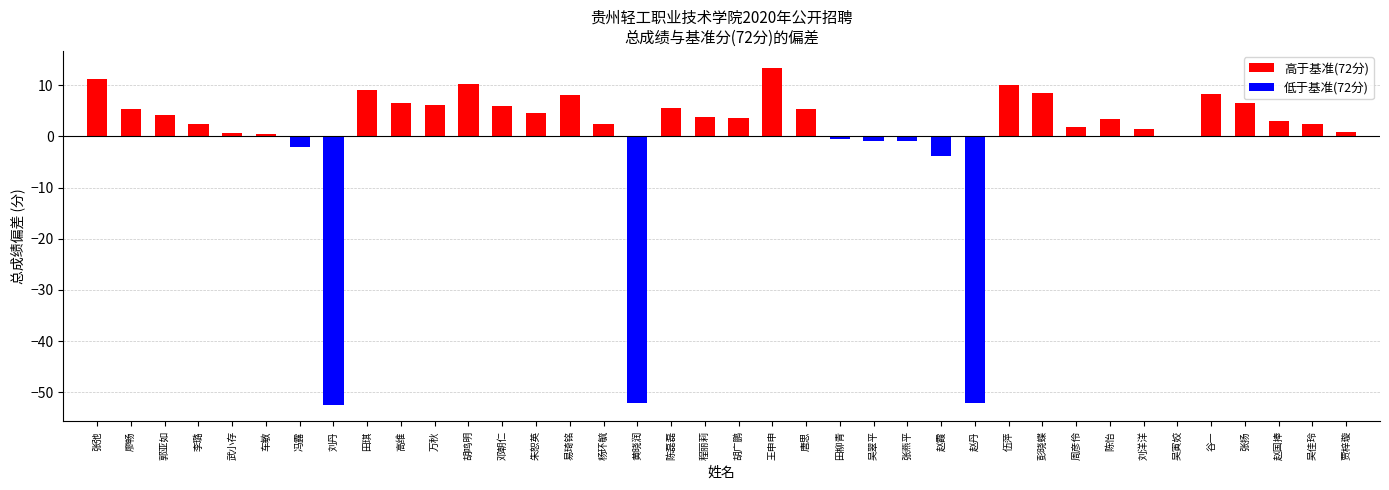

What is the maximum value shown in the chart?

13.4